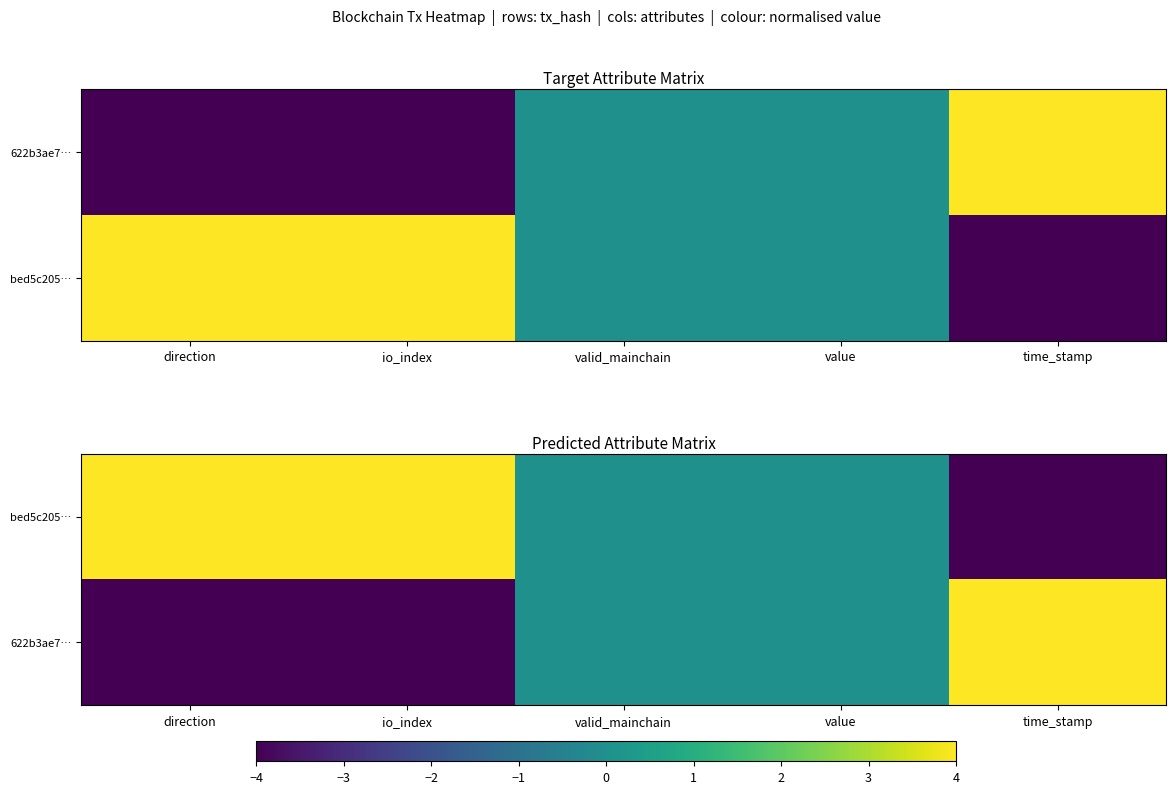

What is the difference between the 622b3ae7… values at time_stamp and io_index?

8